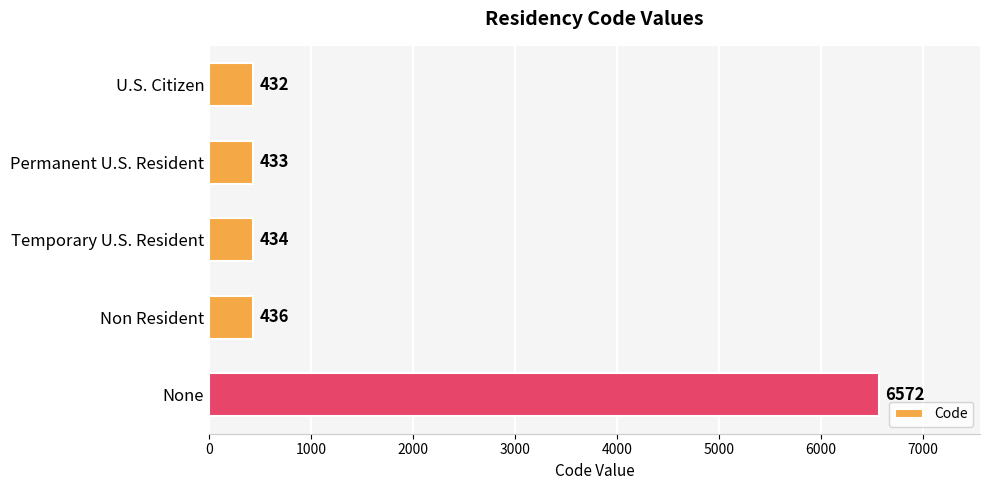

What is the difference between the maximum and minimum values?

6140